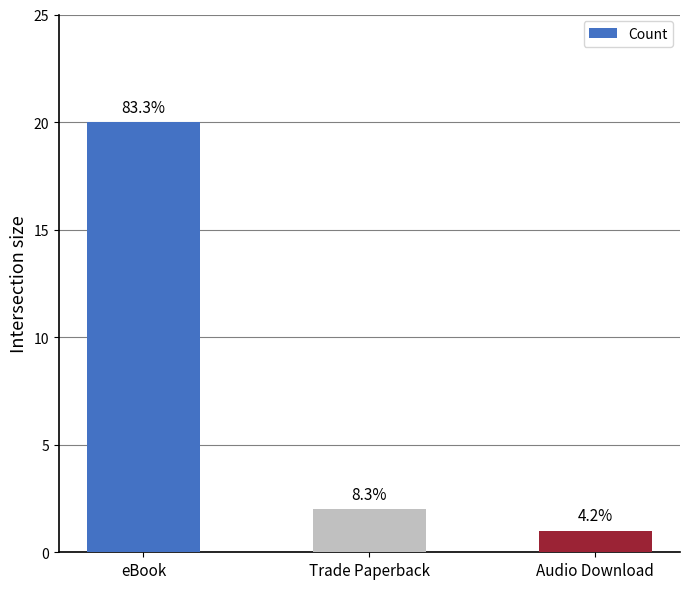

List the labels in order of value, largest first.

eBook, Trade Paperback, Audio Download